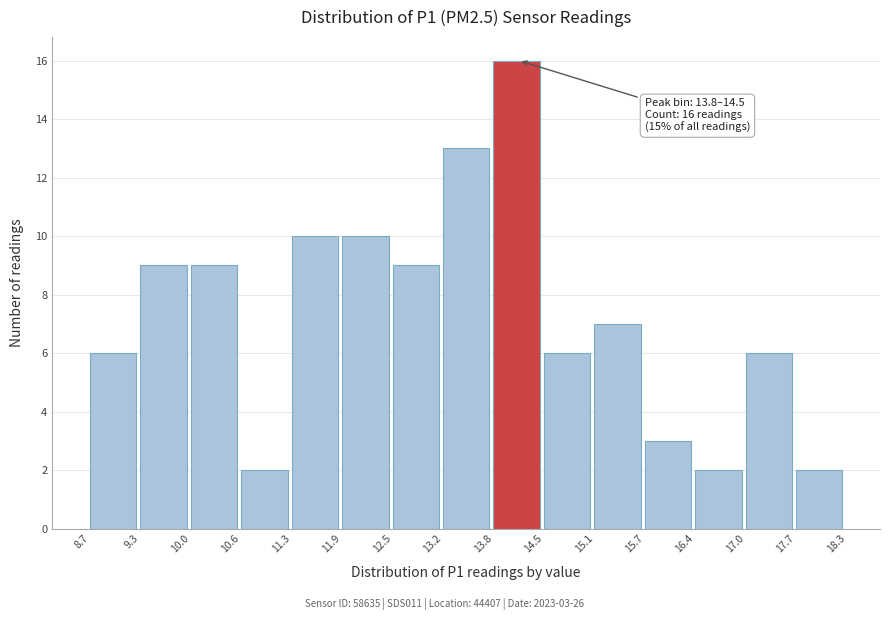

Which range on the x-axis has the tallest bar?

13.8 to 14.5